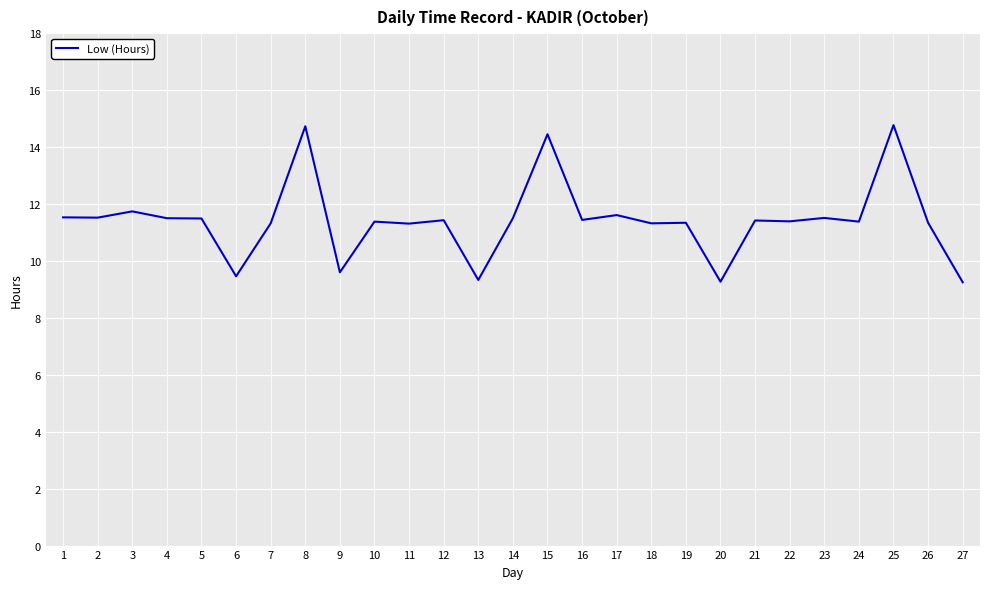

What is the greatest value displayed?

14.8